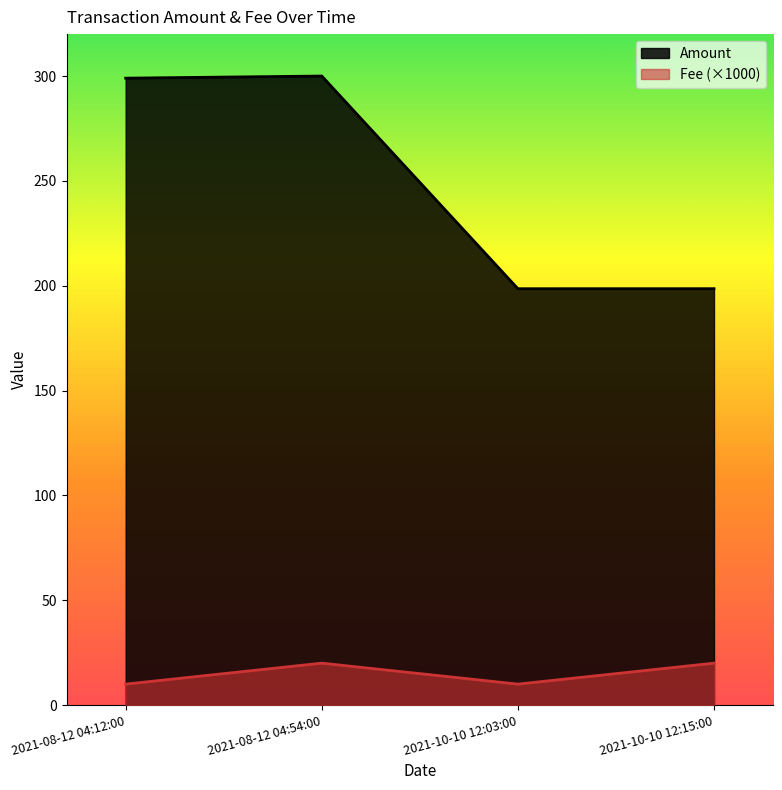

Rank the series by their average value, from highest to lowest.

Amount, Fee (×1000)